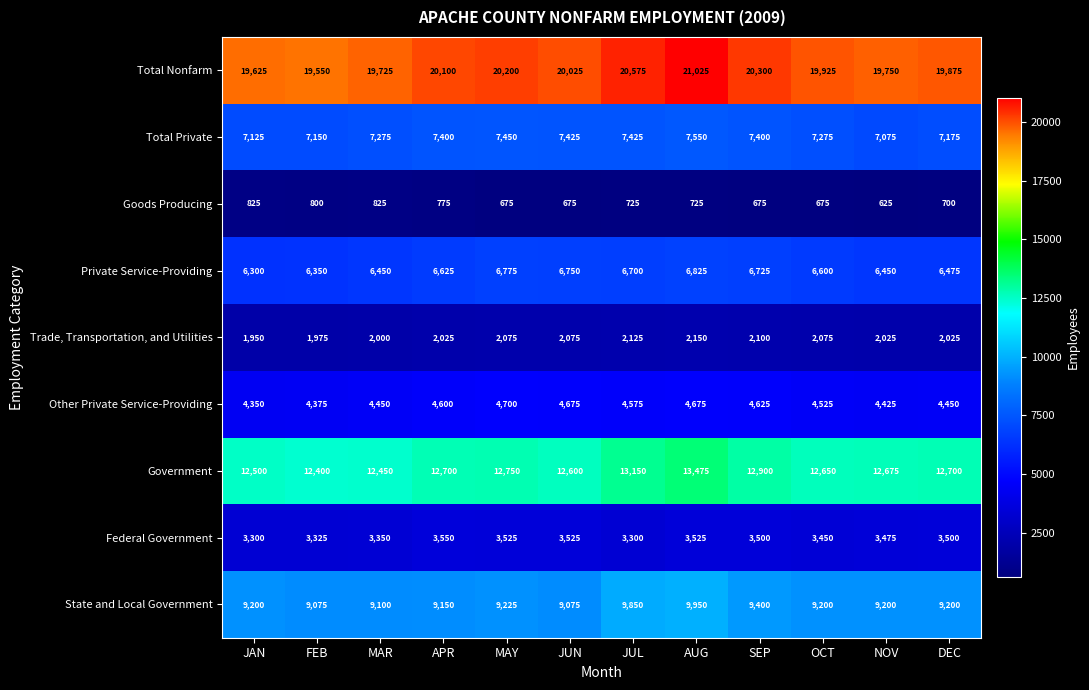

What is the average value of the Total Nonfarm series?

20056